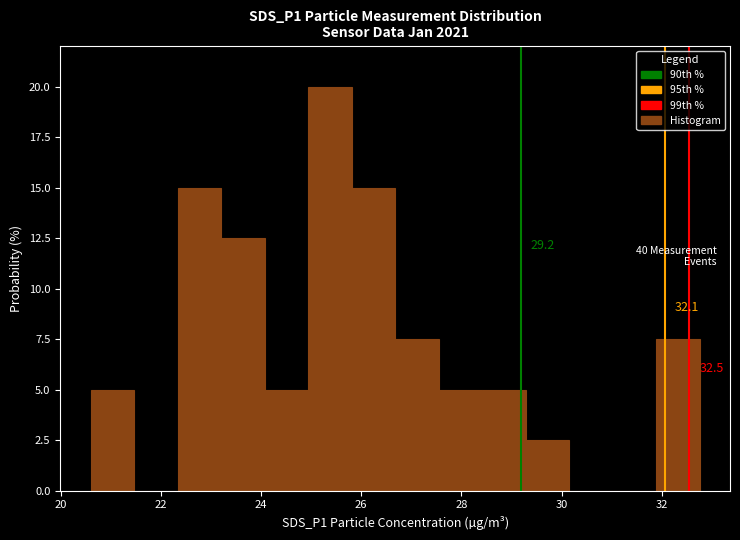

Over which range of the x-axis is the bar tallest?

25.0 to 25.8